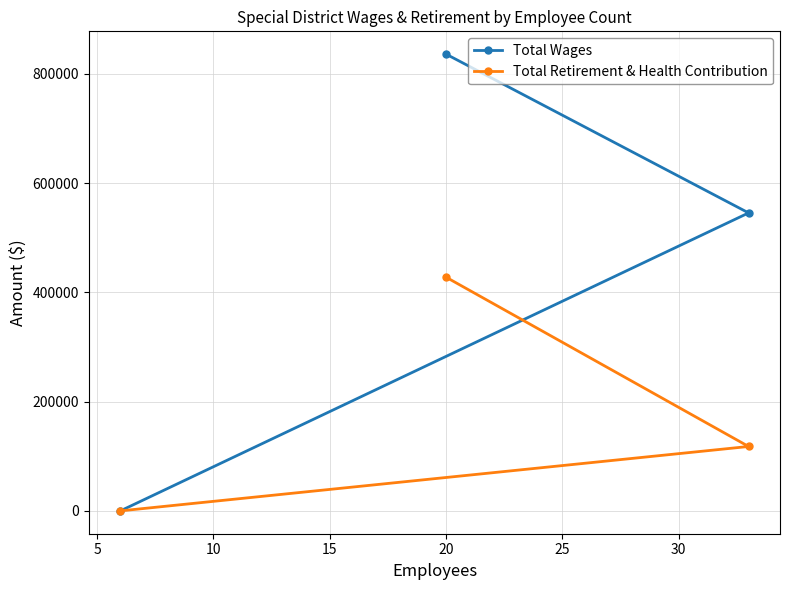

Reading left to right, transcribe all the data shown in this chart.

Total Wages: 0	836122	545522
Total Retirement & Health Contribution: 0	427767	117914